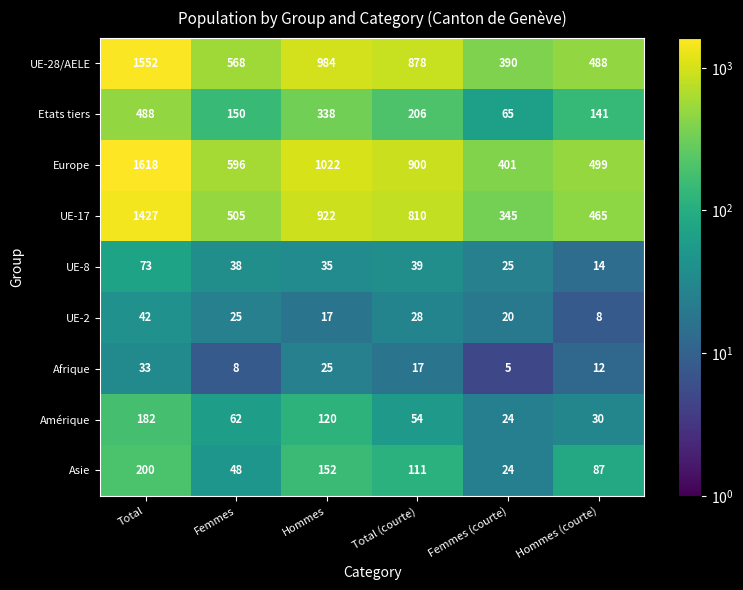

Count the number of categories in the chart.

6